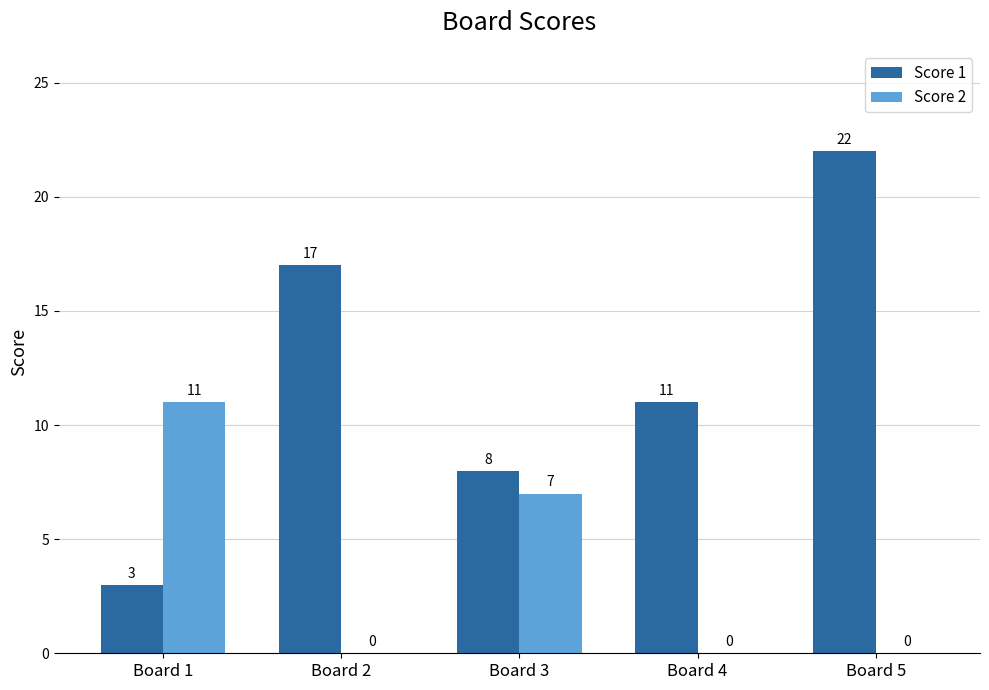

The value of Score 1 at Board 2 is 8. True or false?

False